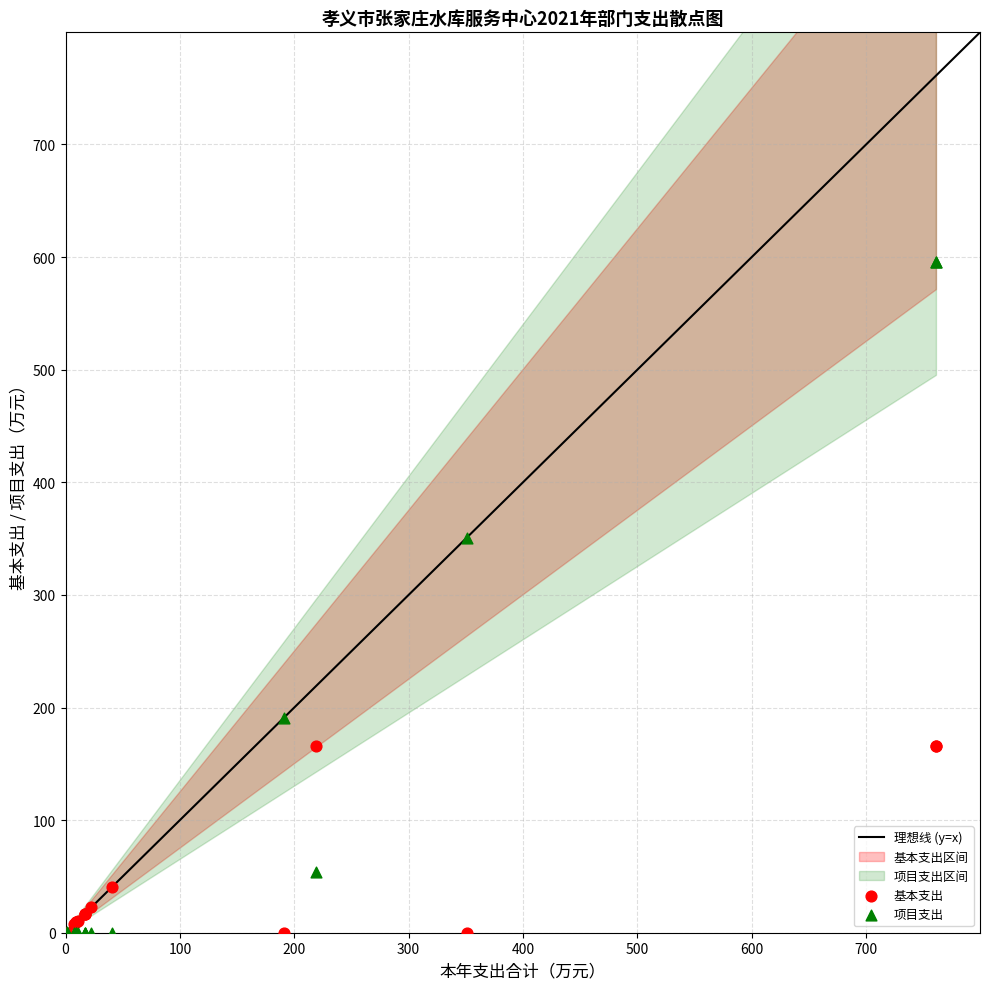

What is the X range (max minus min) for the scatter plot?

760.6